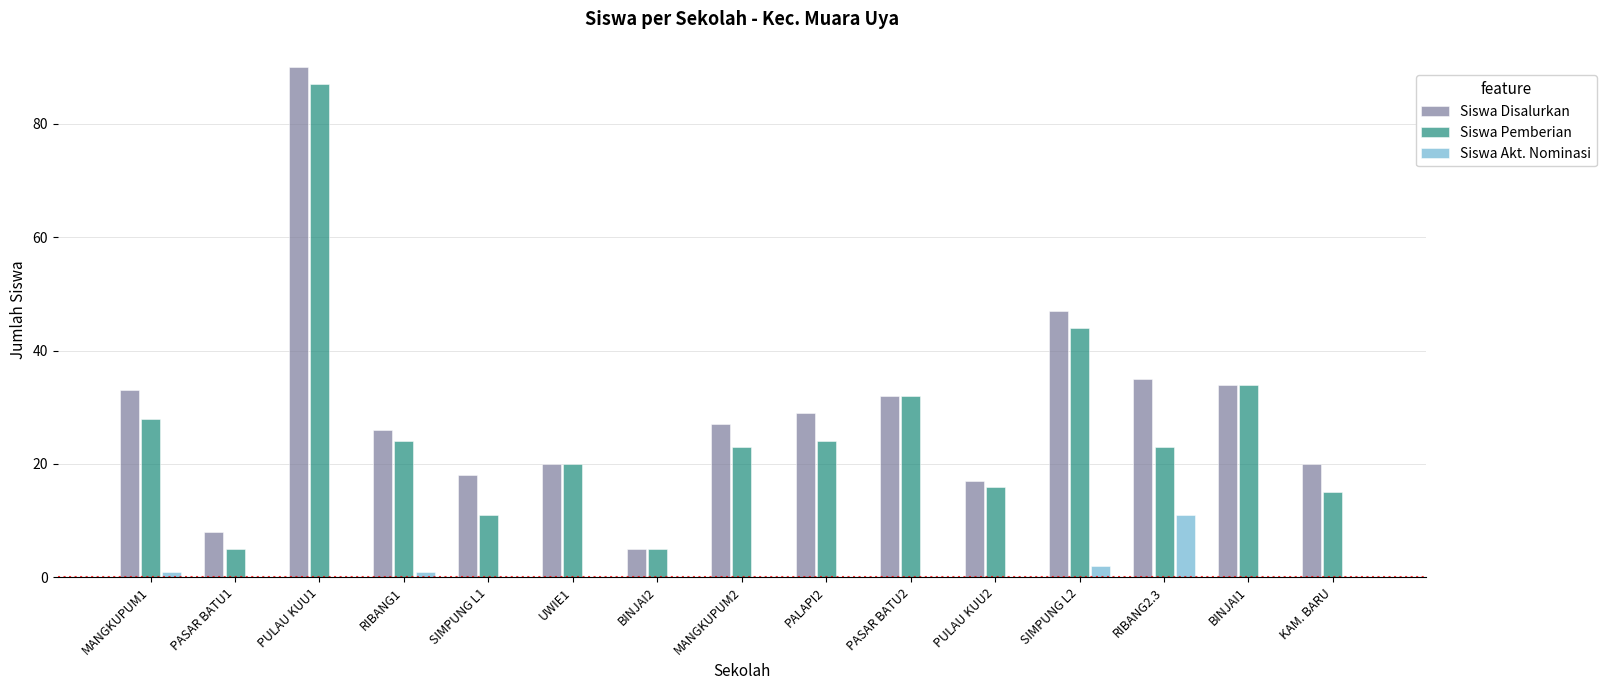

What is the highest value of the Siswa Disalurkan series?

90